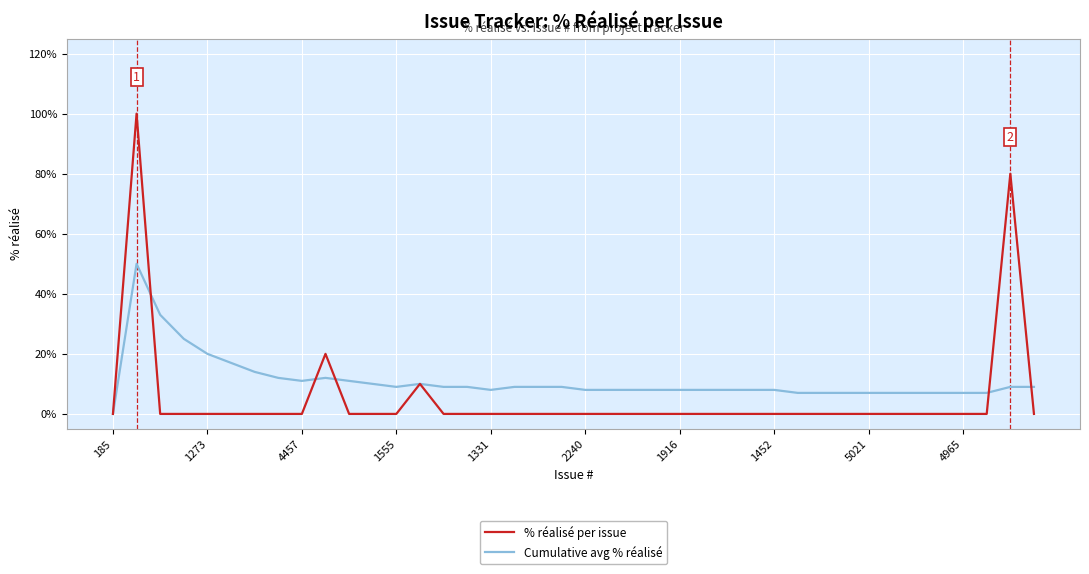

Which series has the widest spread of values?

% réalisé per issue